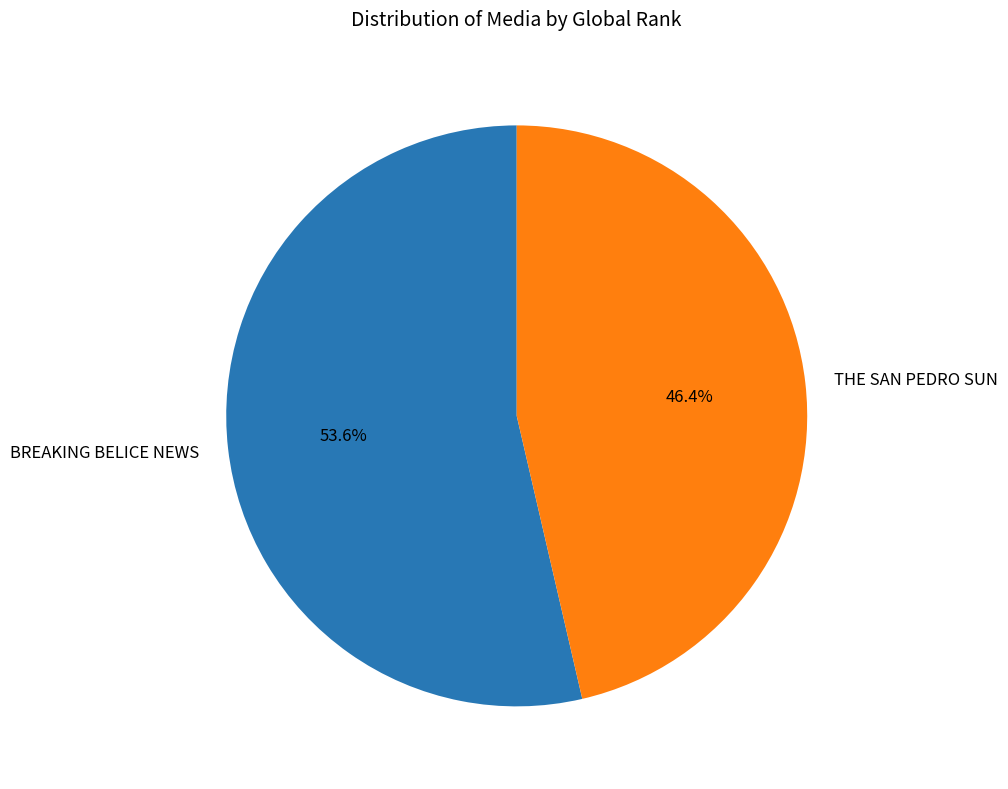

Which has a higher value, BREAKING BELICE NEWS or THE SAN PEDRO SUN?

BREAKING BELICE NEWS